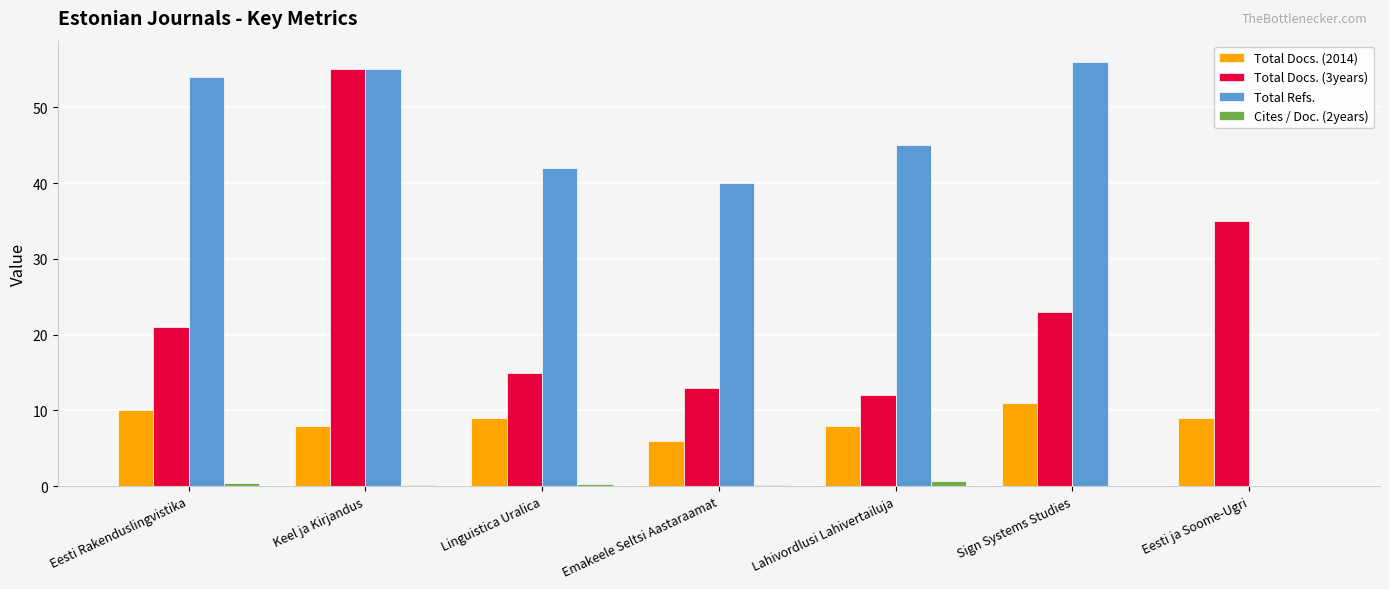

At which category is the sum across all series the highest?

Keel ja Kirjandus